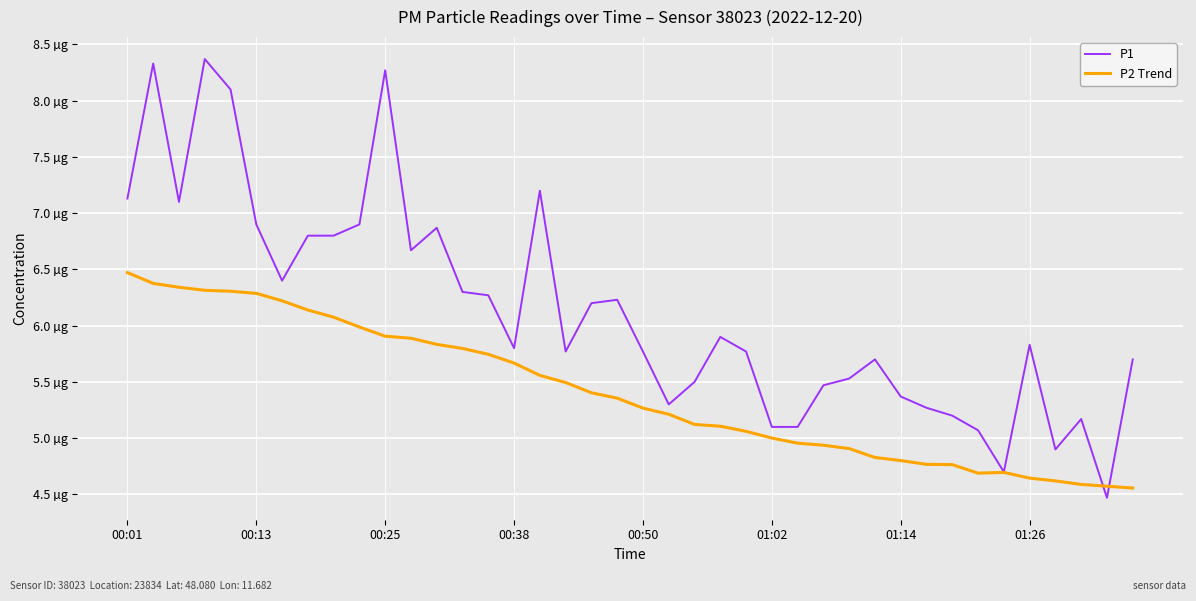

At how many categories does at least one series exceed 6?

18